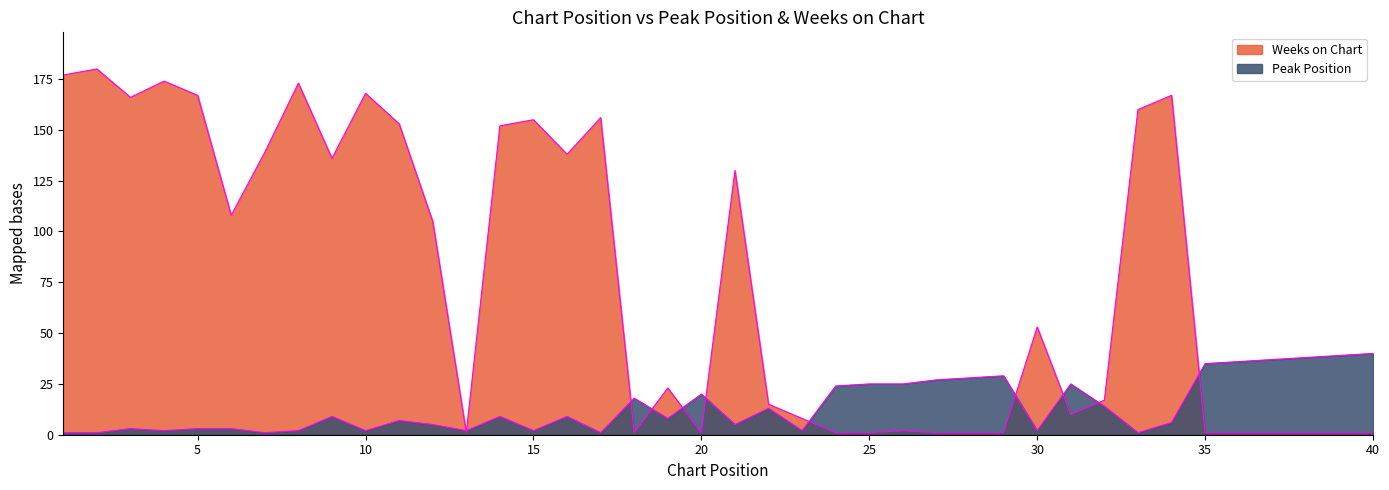

How many intersections are there between Weeks on Chart and Peak Position?

11